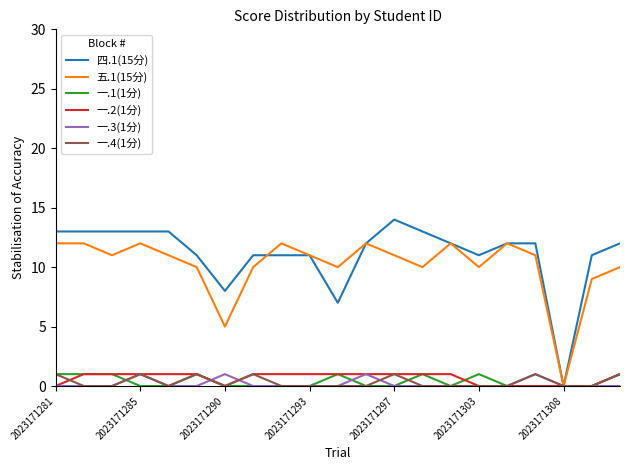

Which series has the widest spread of values?

四.1(15分)